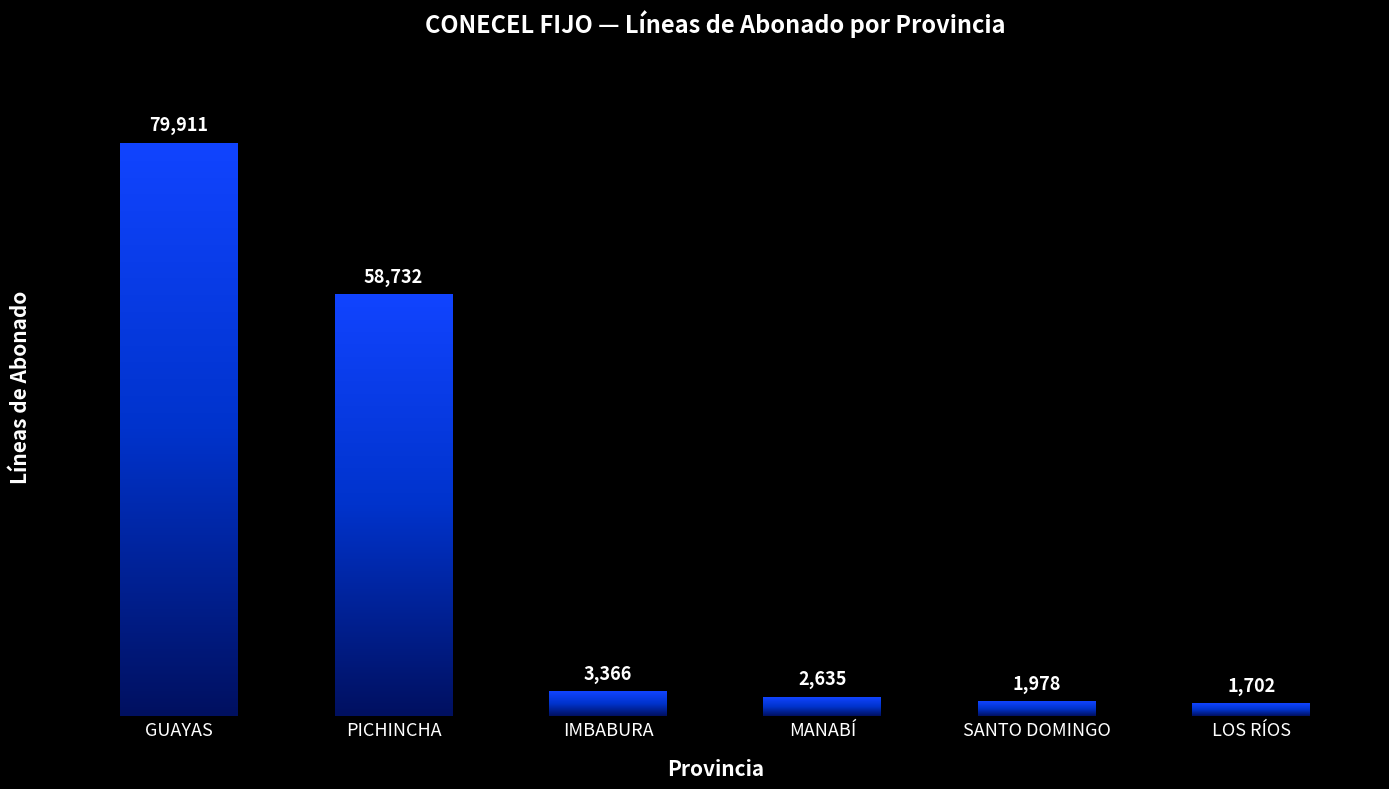

Reading left to right, what are all the values shown in this chart?

79911	58732	3366	2635	1978	1702